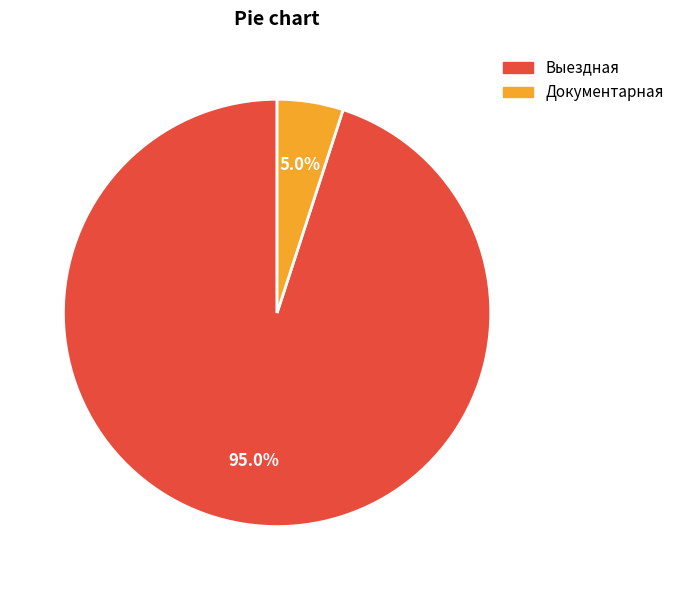

Does Документарная account for over 50% of the chart?

No